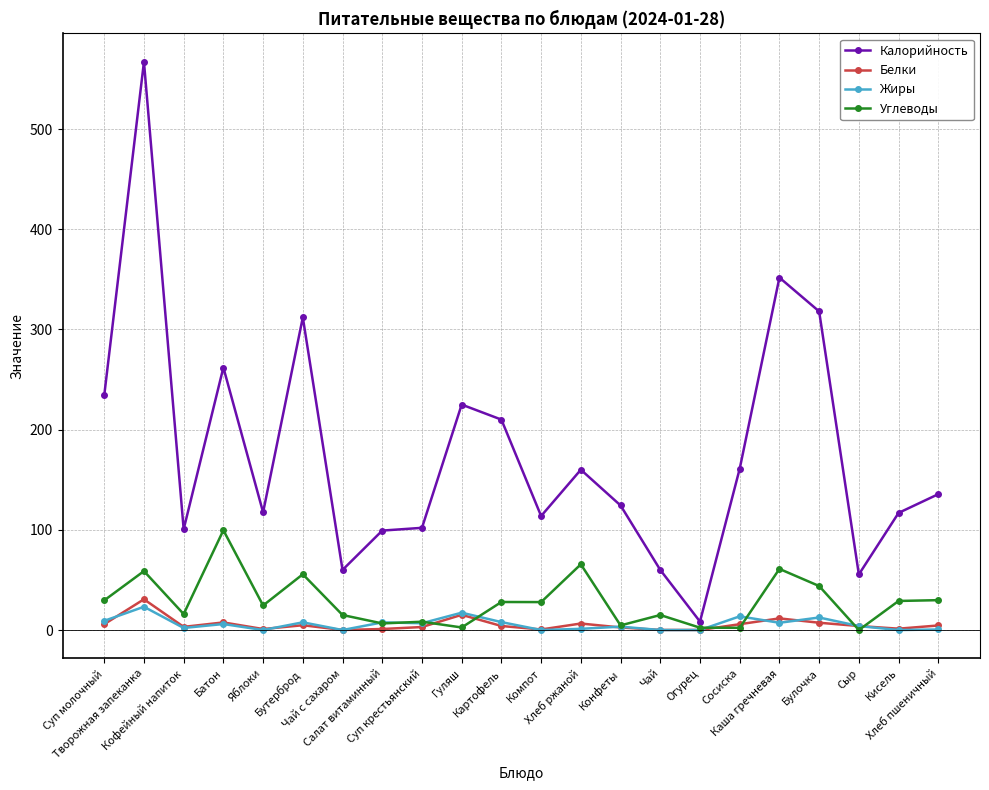

What is the maximum value shown in the chart?

567.0